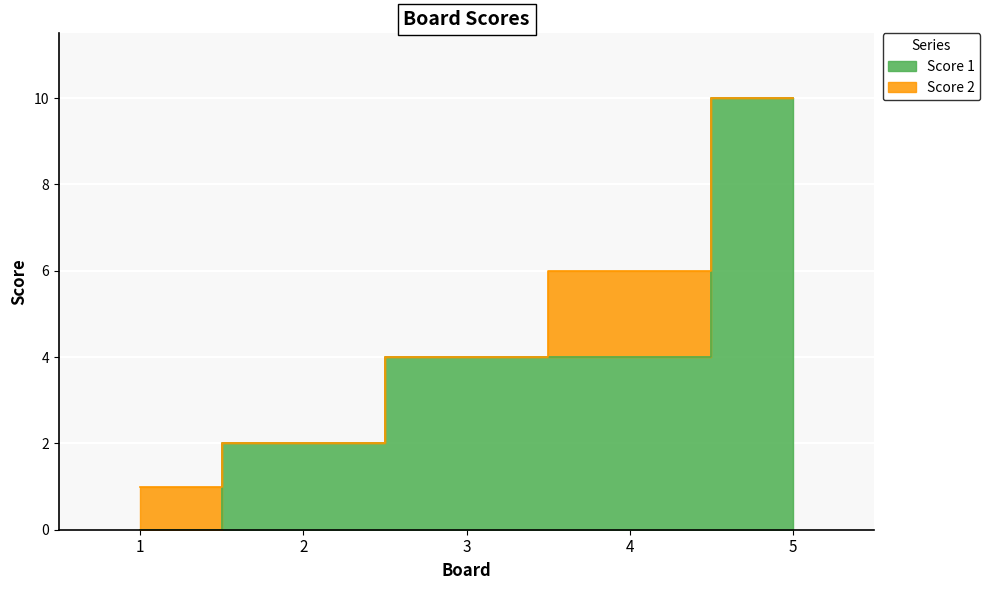

True or false: there are more than 1 points higher than both neighbors.

False